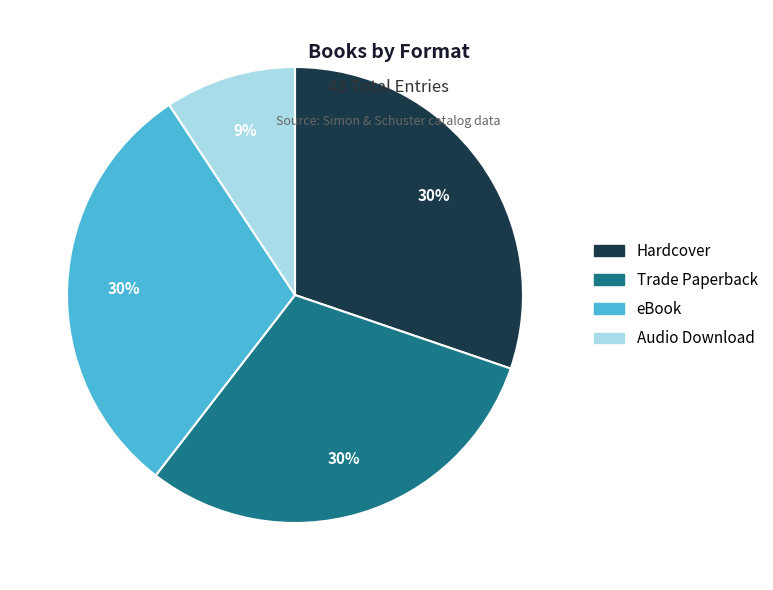

How many segments does this pie chart have?

4